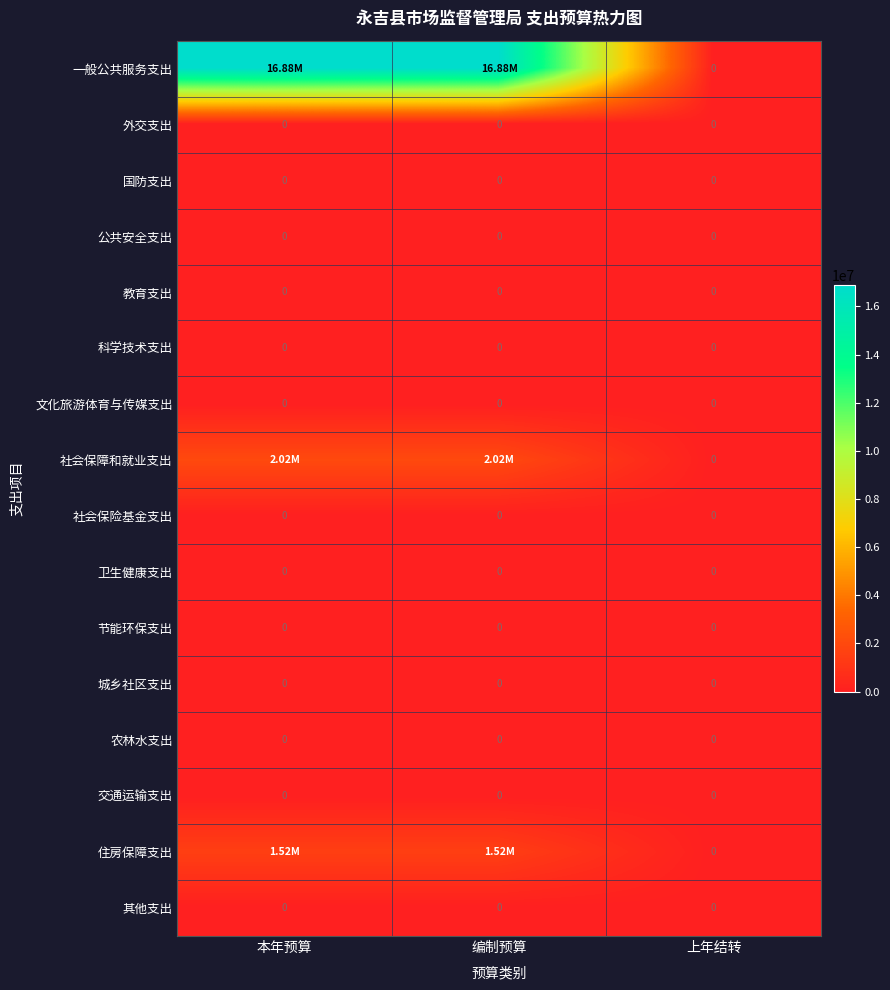

Is it true that 节能环保支出 equals 0.0 at 上年结转?

True